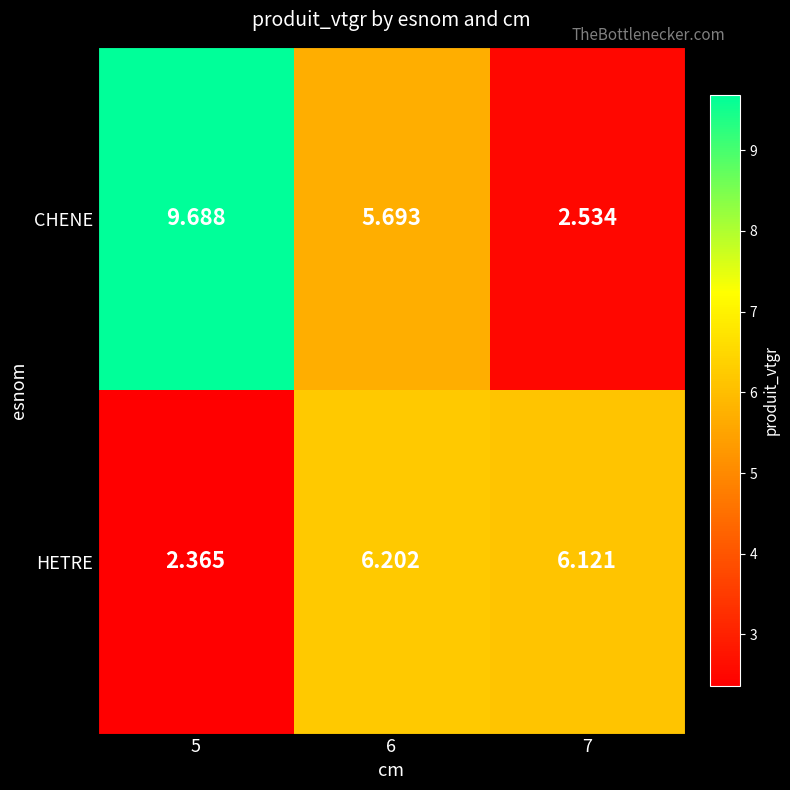

Which series has the largest total across all categories?

CHENE